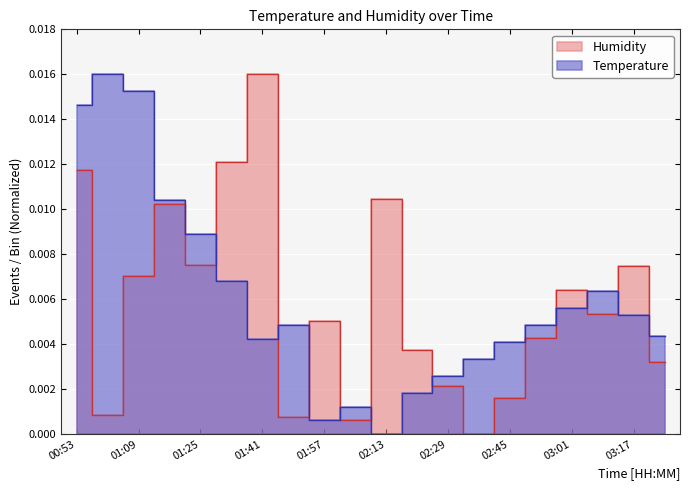

True or false: Temperature has more than 0 interior local peaks.

True